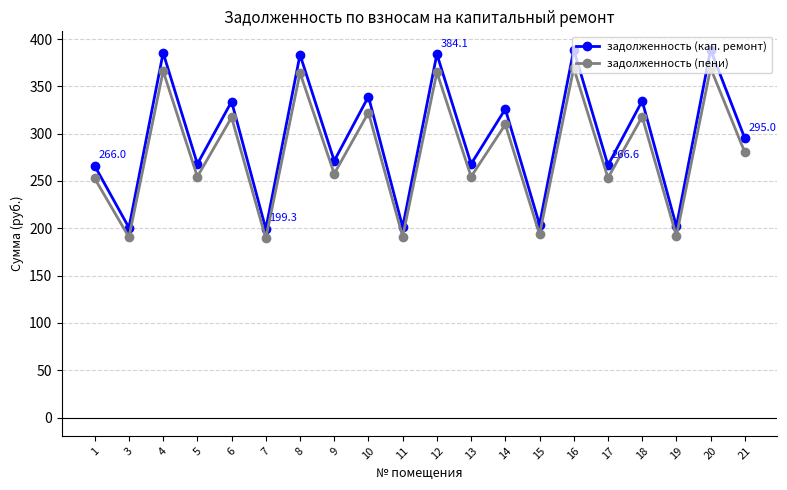

What is the total value across all series at 18?

652.5